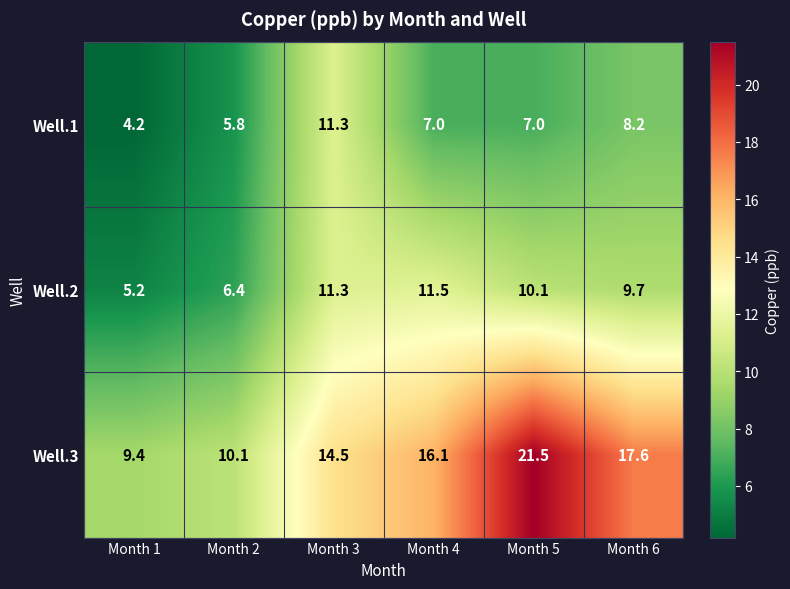

Reading right to left, extract all data points from this chart.

Well.1: Month 6=8.2	Month 5=7.0	Month 4=7.0	Month 3=11.3	Month 2=5.8	Month 1=4.2
Well.2: Month 6=9.7	Month 5=10.1	Month 4=11.5	Month 3=11.3	Month 2=6.4	Month 1=5.2
Well.3: Month 6=17.6	Month 5=21.5	Month 4=16.1	Month 3=14.5	Month 2=10.1	Month 1=9.4